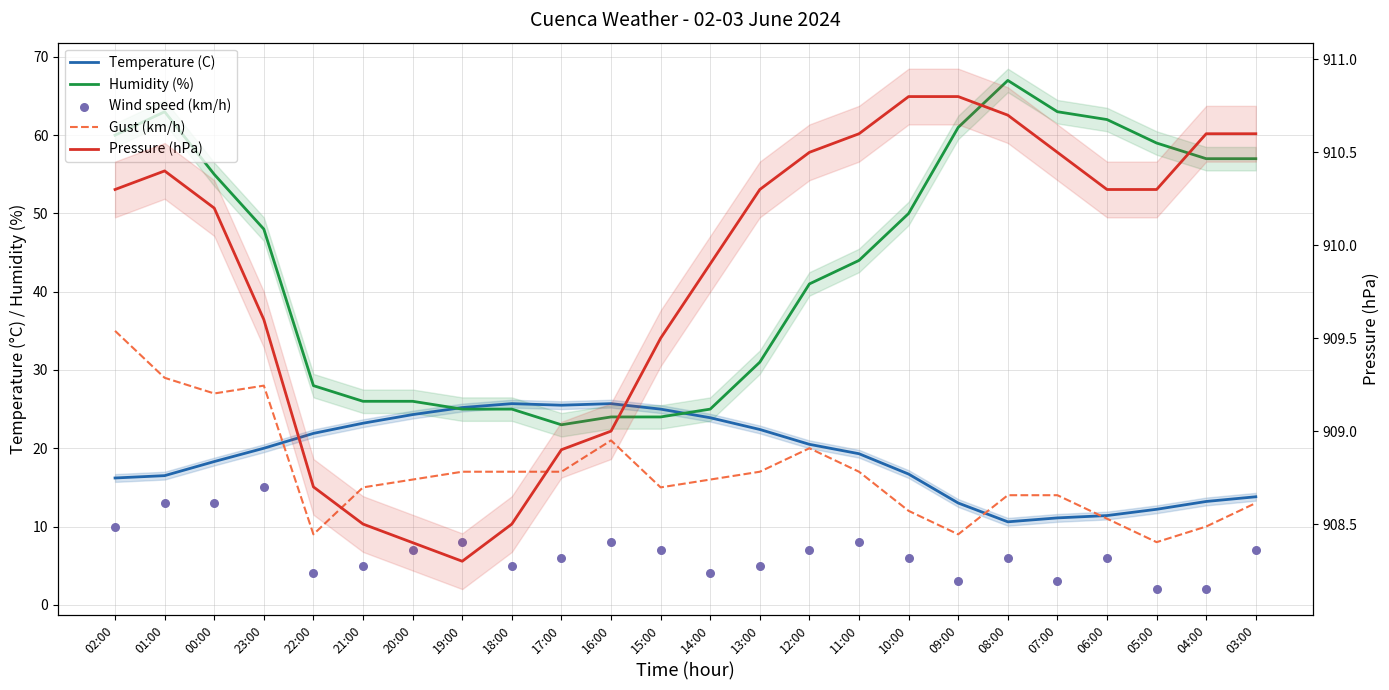

What is the total value across all series at 01:00?

1031.9